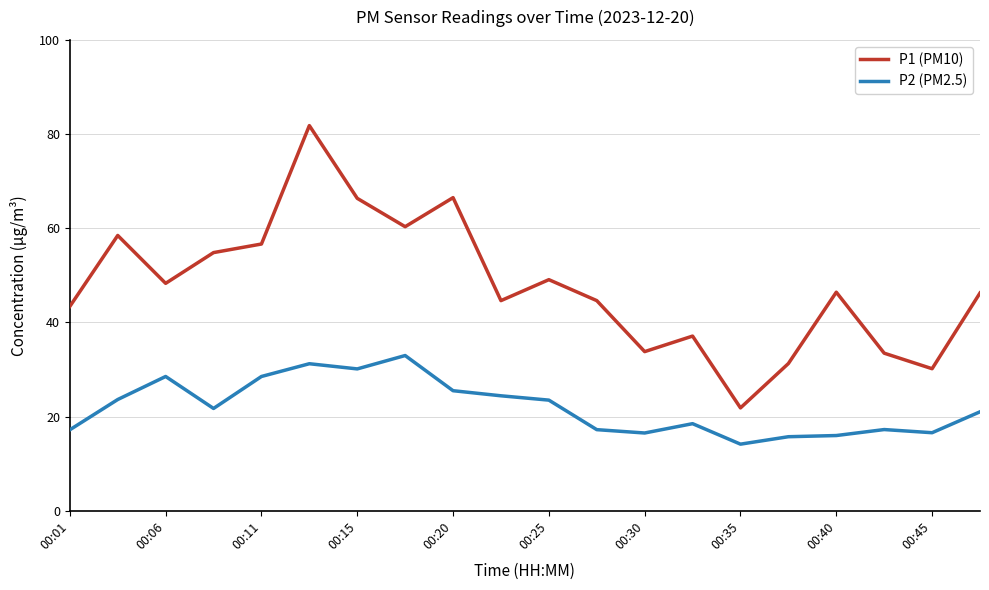

Rank the series by their maximum value, from lowest to highest.

P2 (PM2.5), P1 (PM10)